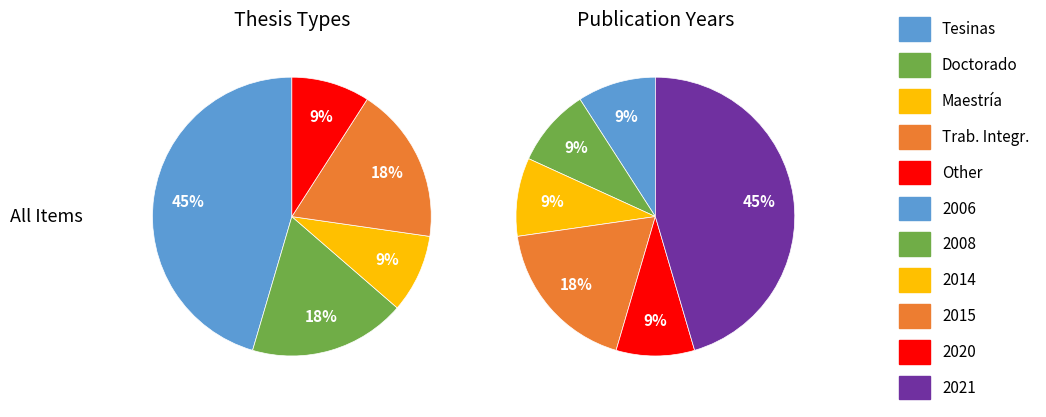

Do 1 and 2 together represent more than half of the pie?

No